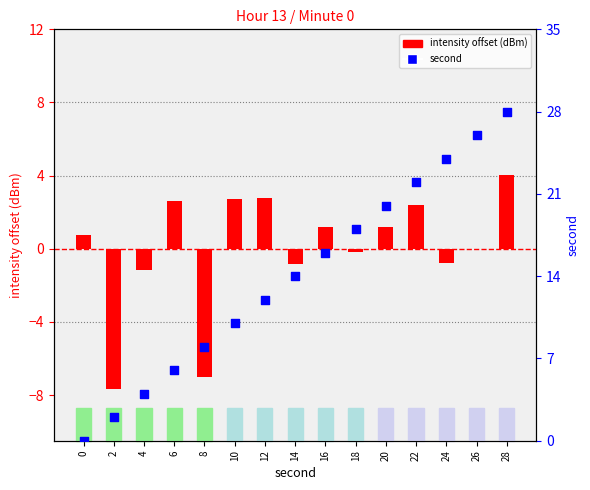

Which series reaches the minimum Y coordinate?

intensity offset (dBm)